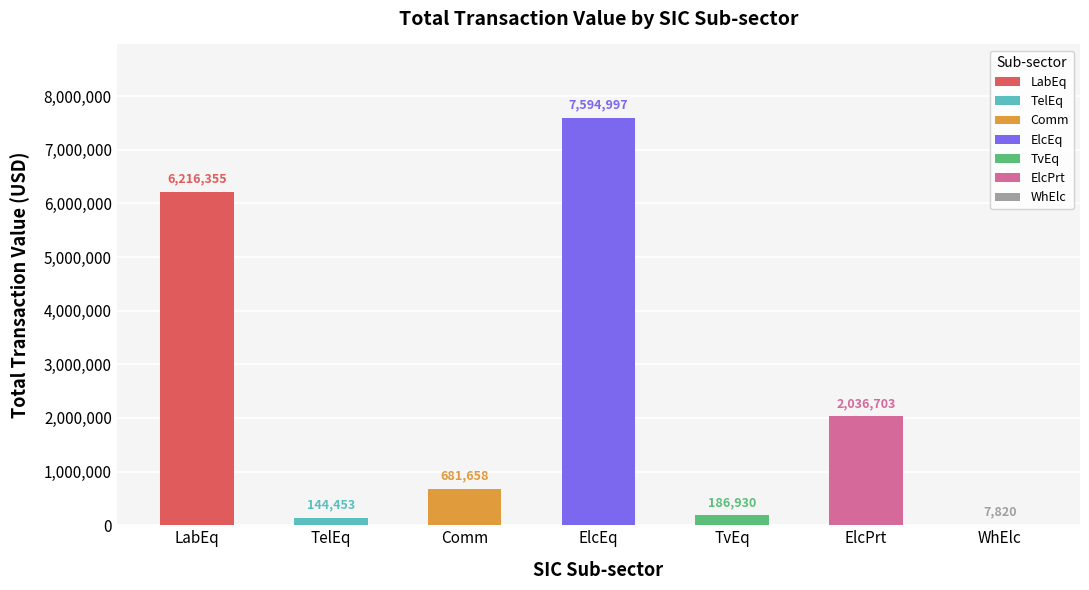

Are the bars grouped side by side (vs. stacked)?

No